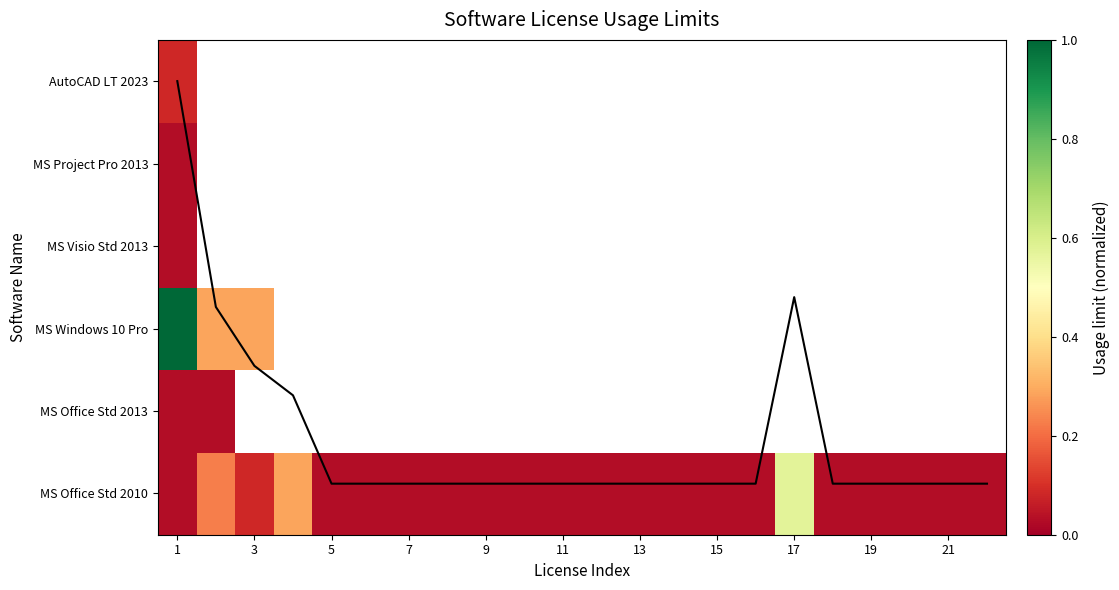

The aggregated coverage series shows 0.1 at 11. True or false?

True